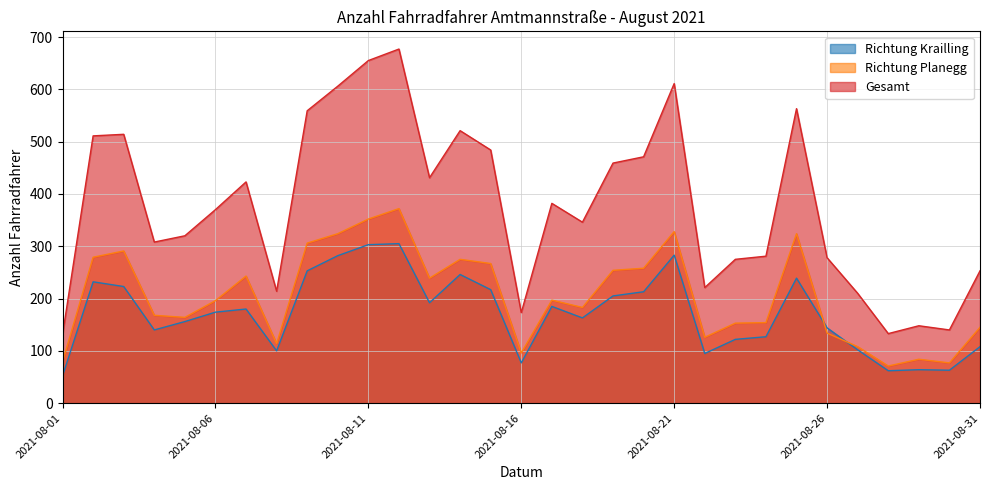

Rank the categories by Richtung Planegg value from highest to lowest.

2021-08-12, 2021-08-11, 2021-08-21, 2021-08-10, 2021-08-25, 2021-08-09, 2021-08-03, 2021-08-02, 2021-08-14, 2021-08-15, 2021-08-20, 2021-08-19, 2021-08-07, 2021-08-13, 2021-08-17, 2021-08-06, 2021-08-18, 2021-08-04, 2021-08-05, 2021-08-24, 2021-08-23, 2021-08-31, 2021-08-26, 2021-08-22, 2021-08-08, 2021-08-27, 2021-08-16, 2021-08-29, 2021-08-01, 2021-08-30, 2021-08-28